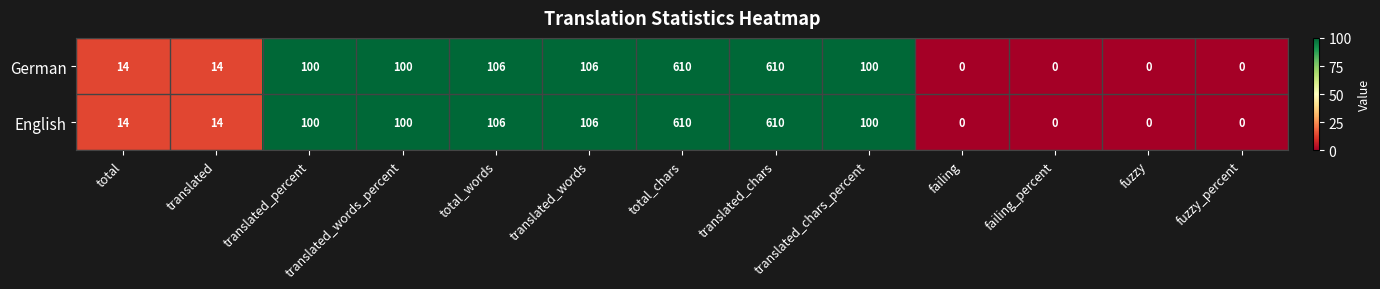

Is the value of English at failing greater than the value of German at total_chars?

No